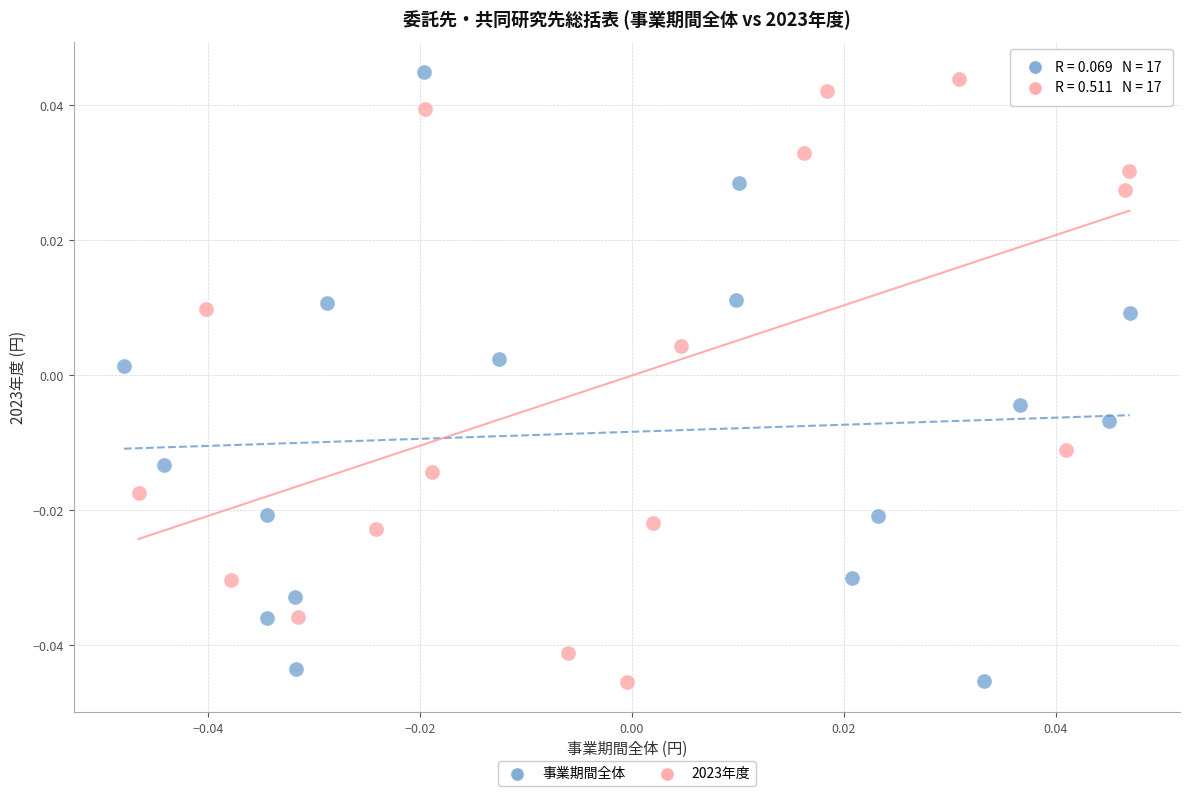

What are all the series names shown in the legend?

事業期間全体, 2023年度